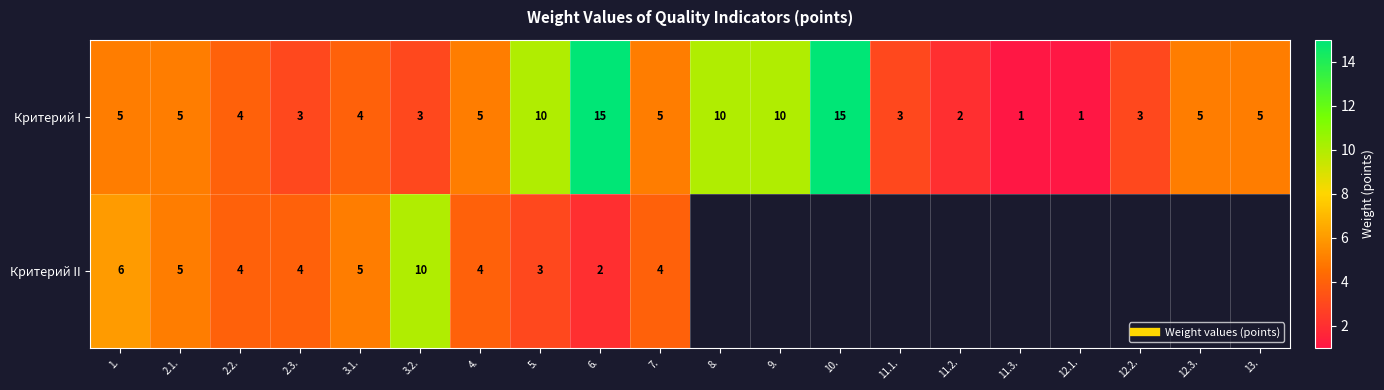

At which category does the chart reach its minimum across all series?

11.3.